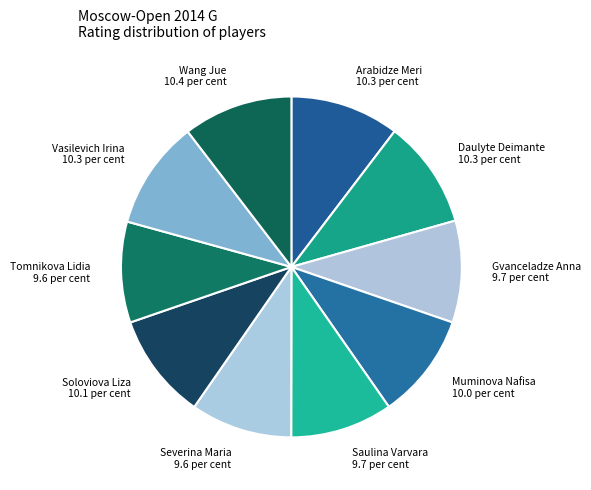

How many slices are in this pie chart?

10